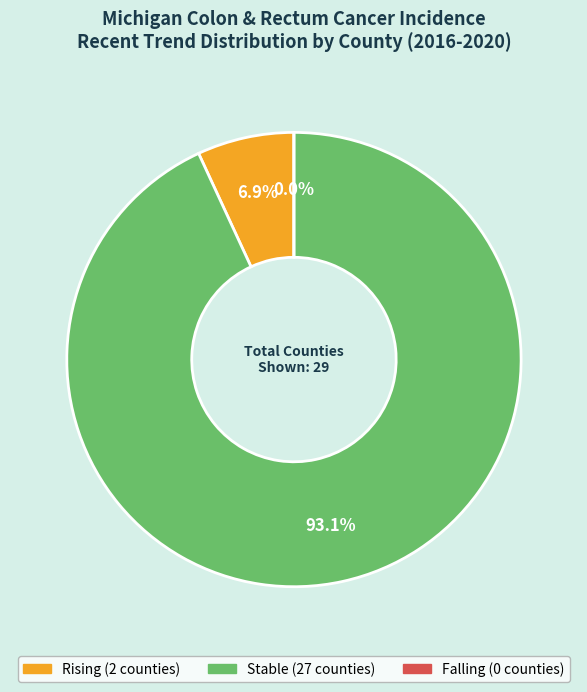

Which category has the smallest portion of the pie?

falling